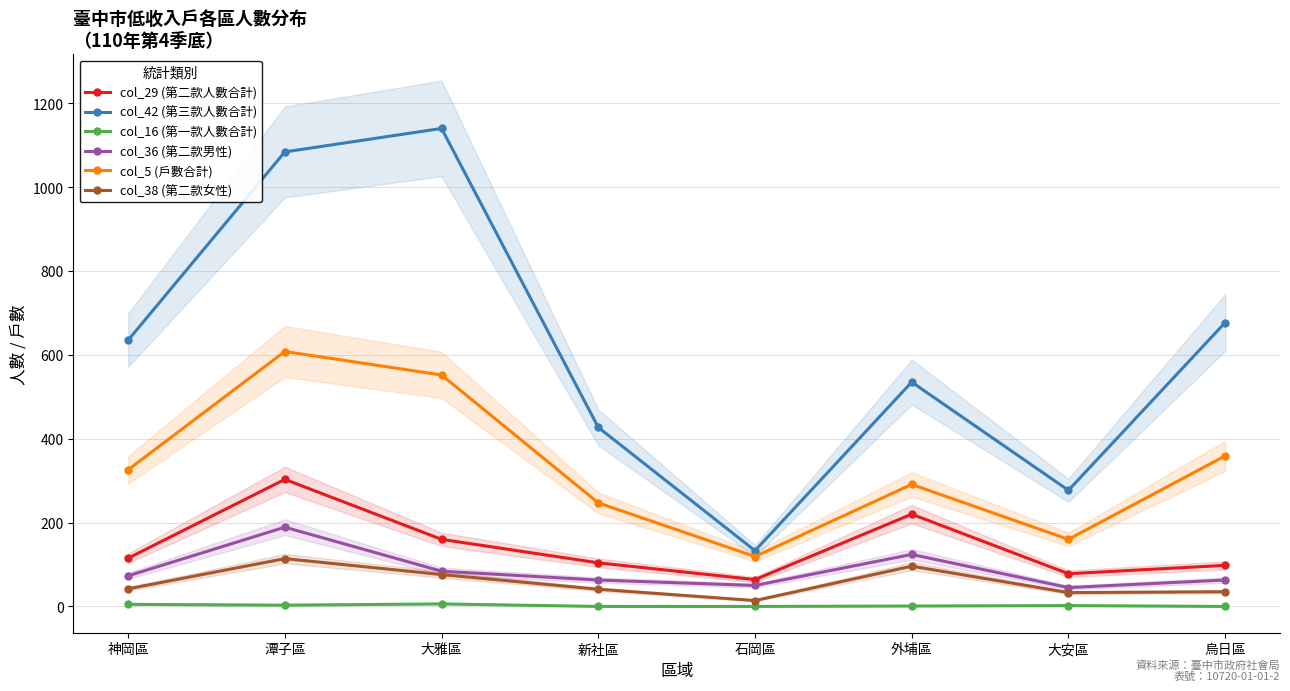

At which category is the sum across all series the highest?

潭子區